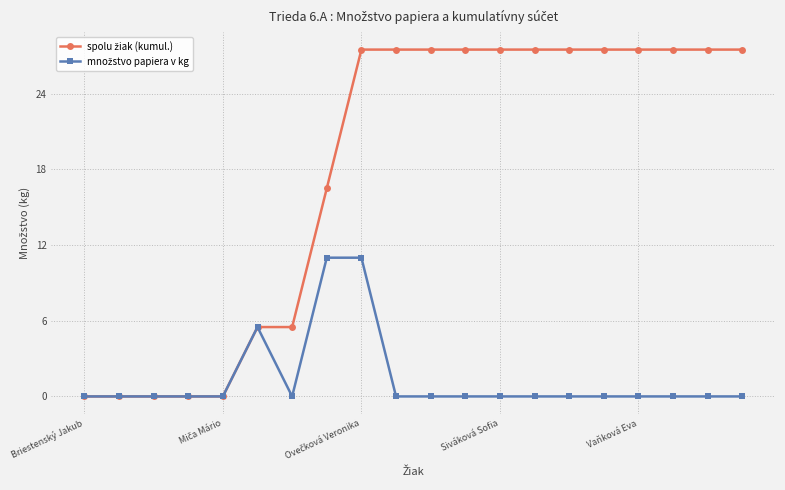

What is the greatest value displayed?

27.5